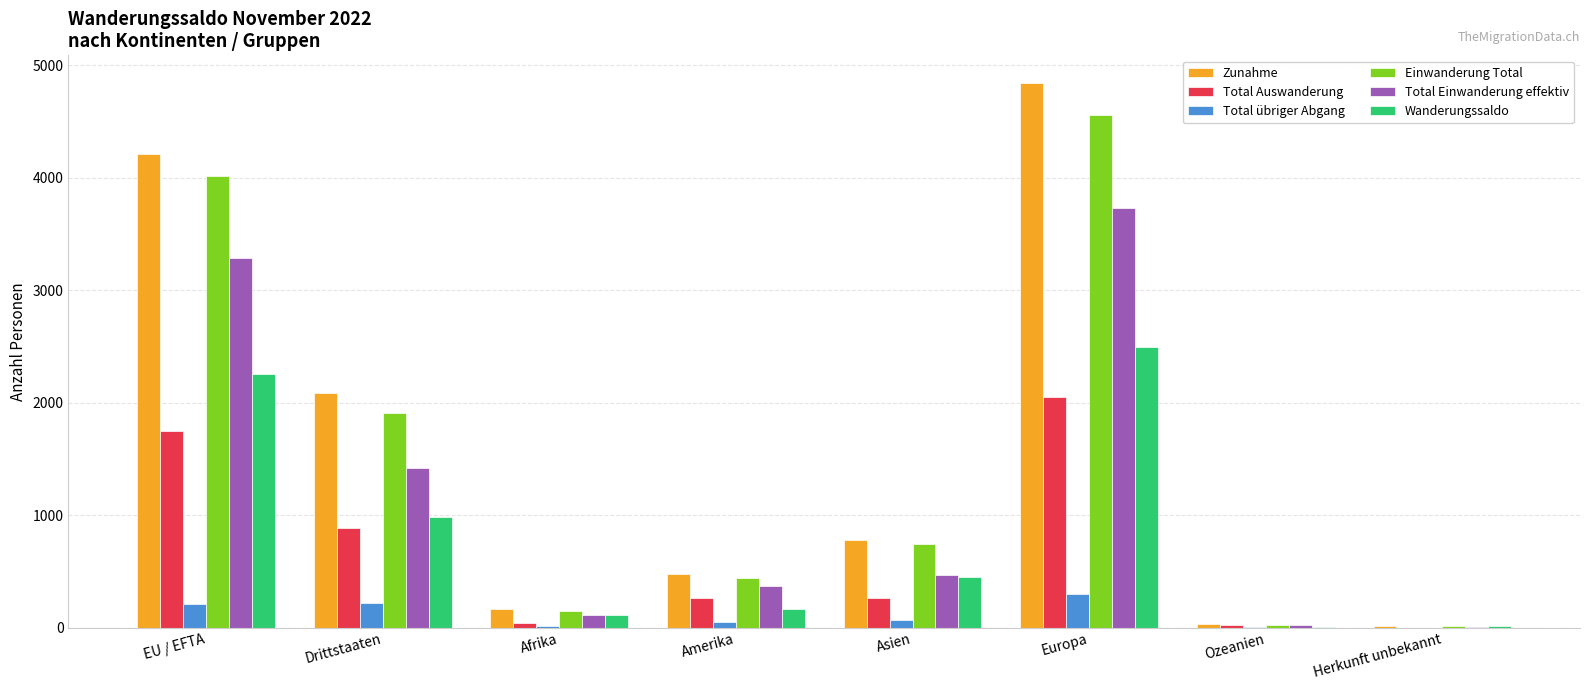

What is the approximate value of Total Einwanderung effektiv at Drittstaaten, to the nearest 100?

1400